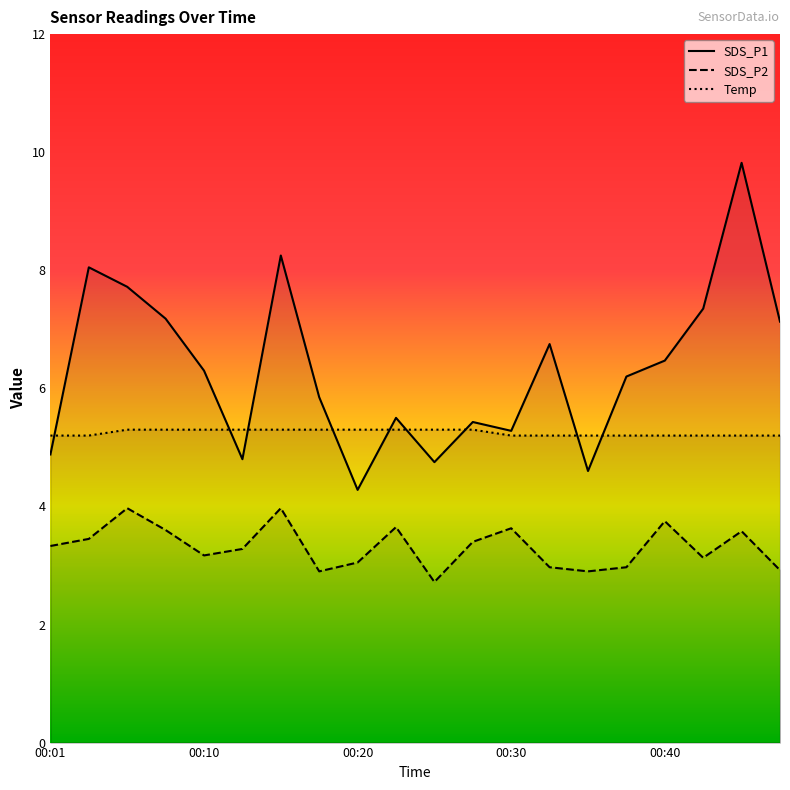

Between 17 and 18, which series saw the biggest shift?

SDS_P1